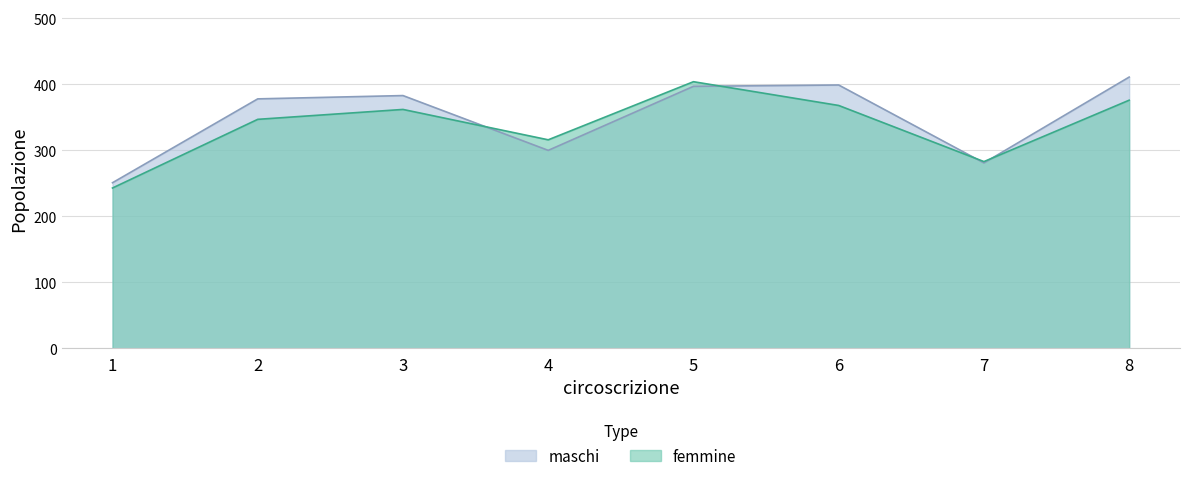

Which series has the largest range (max minus min)?

femmine